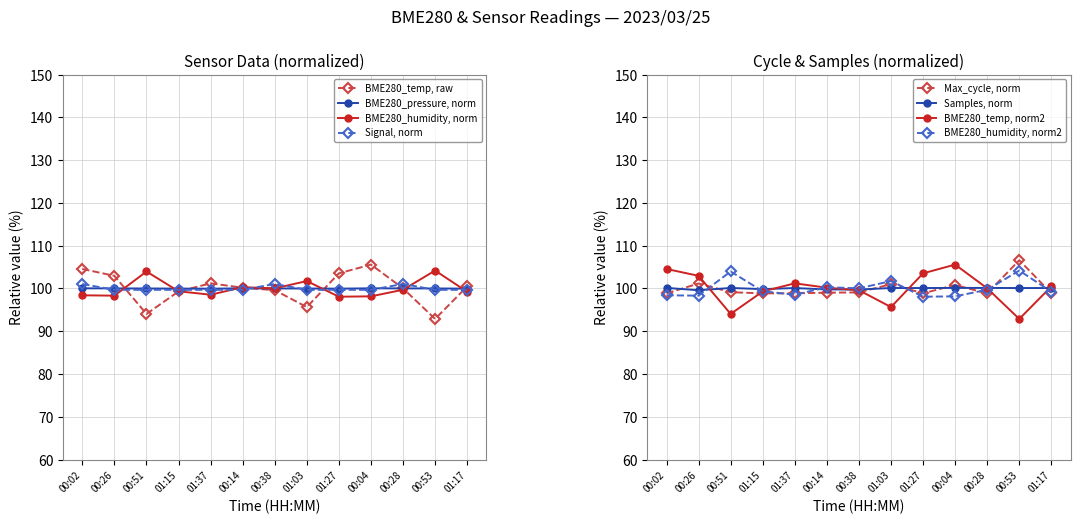

What is the average value of the BME280_temperature series?

100.0